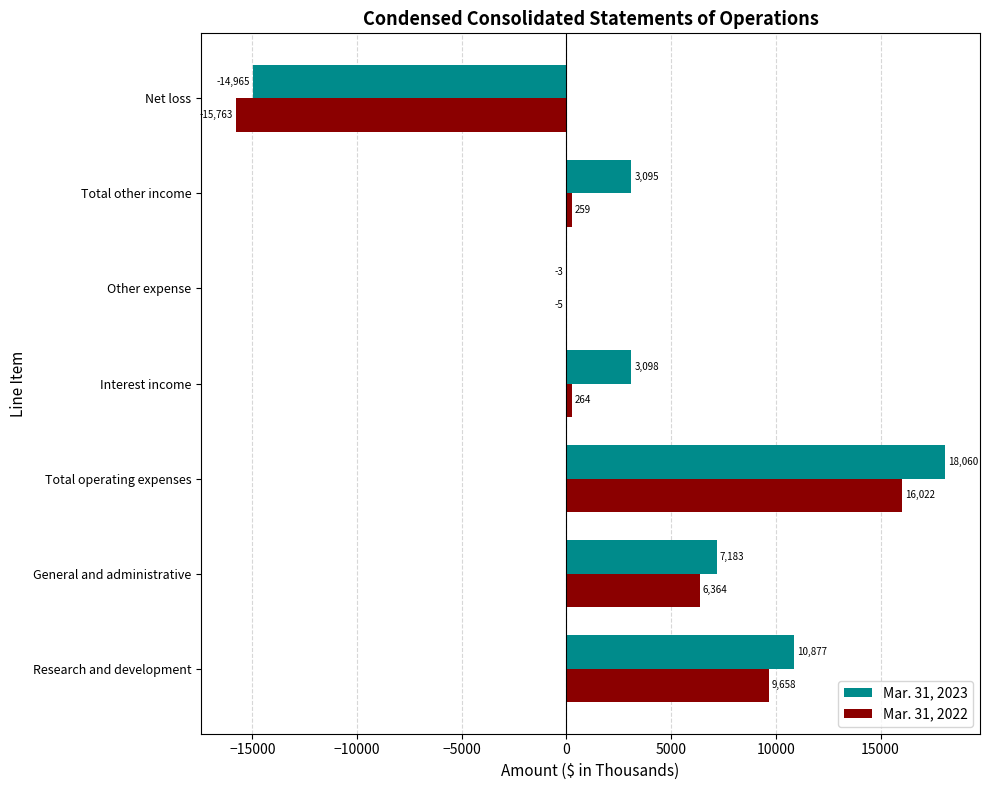

The value of Mar. 31, 2023 at Total operating expenses is 18060. True or false?

True